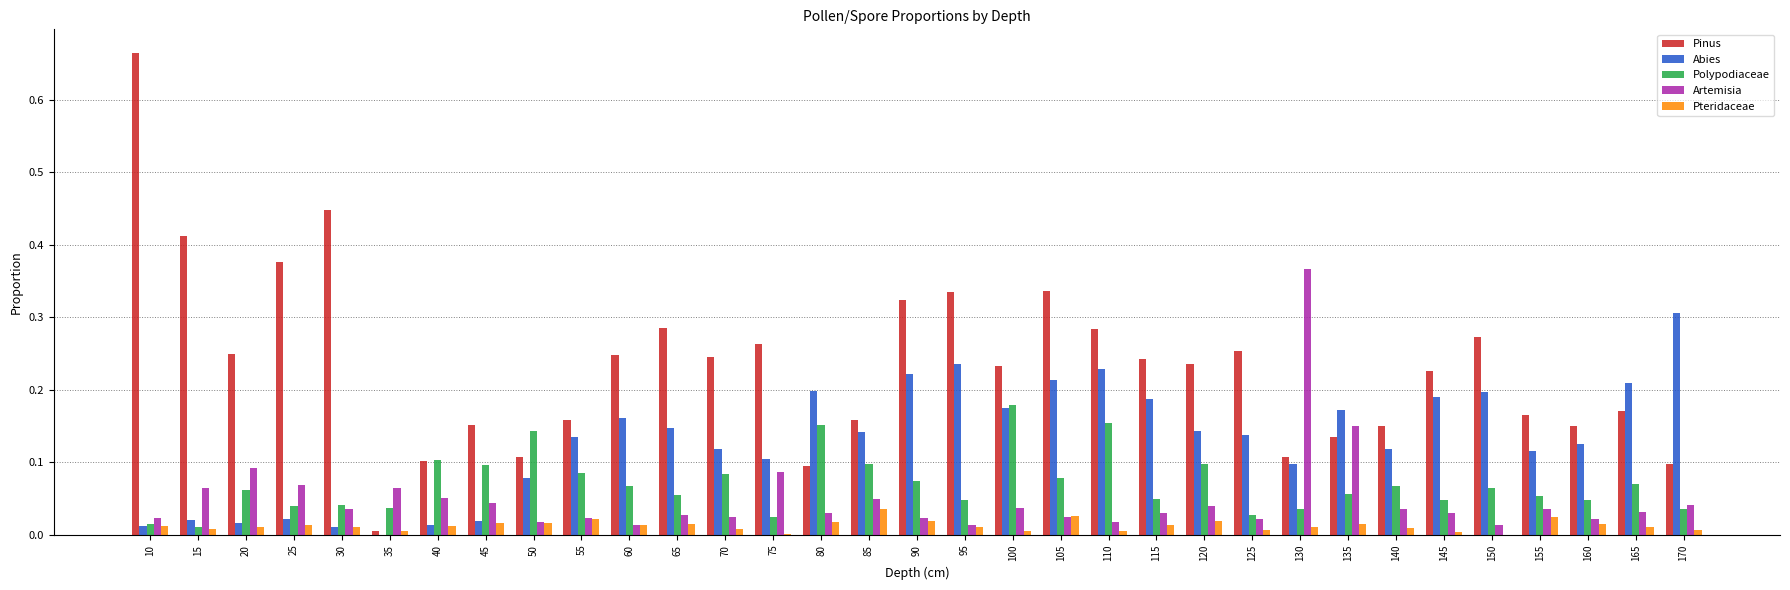

What are all the series names shown in the legend?

Pinus, Abies, Polypodiaceae, Artemisia, Pteridaceae